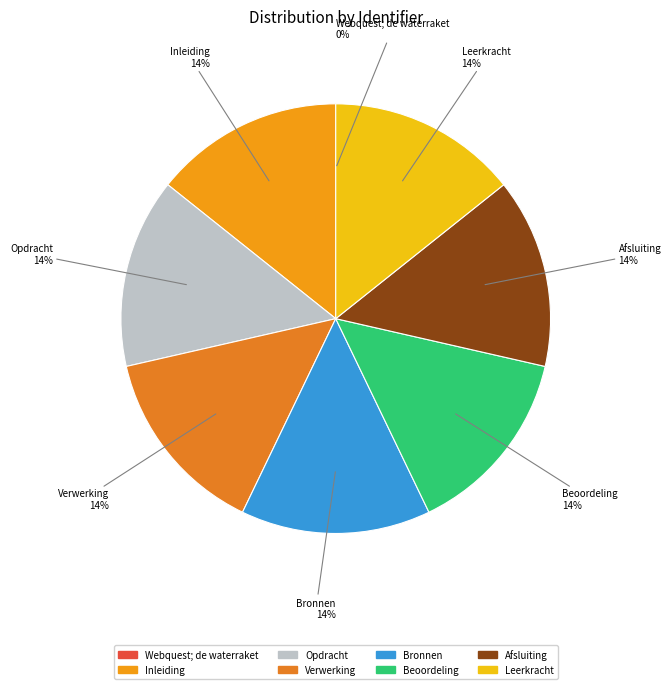

Is the sum of Leerkracht and Bronnen greater than half?

No